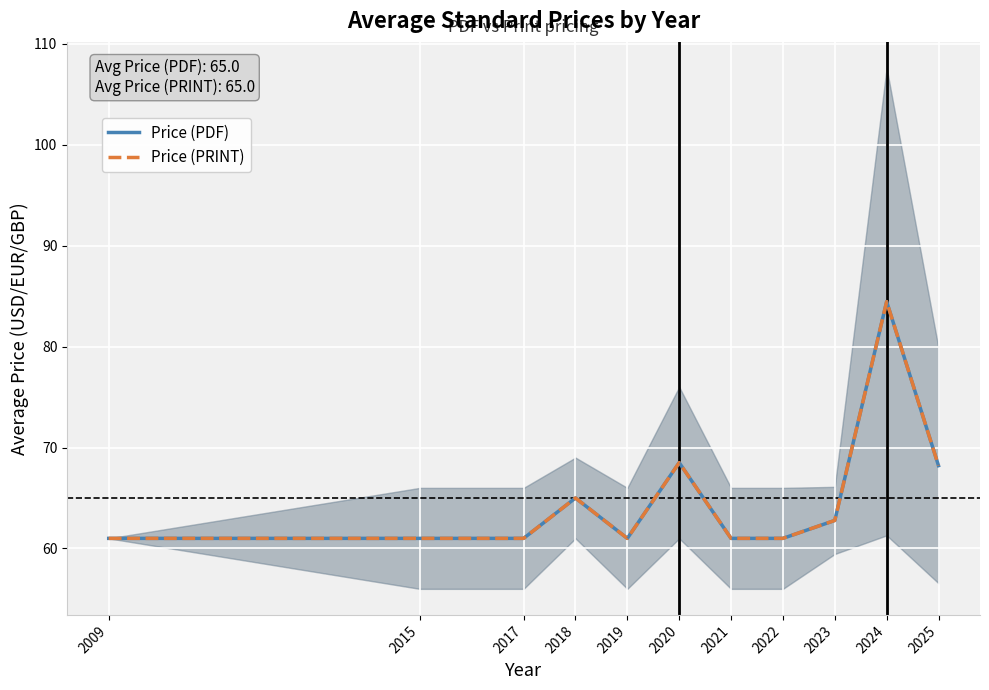

How many series are shown in this chart?

2